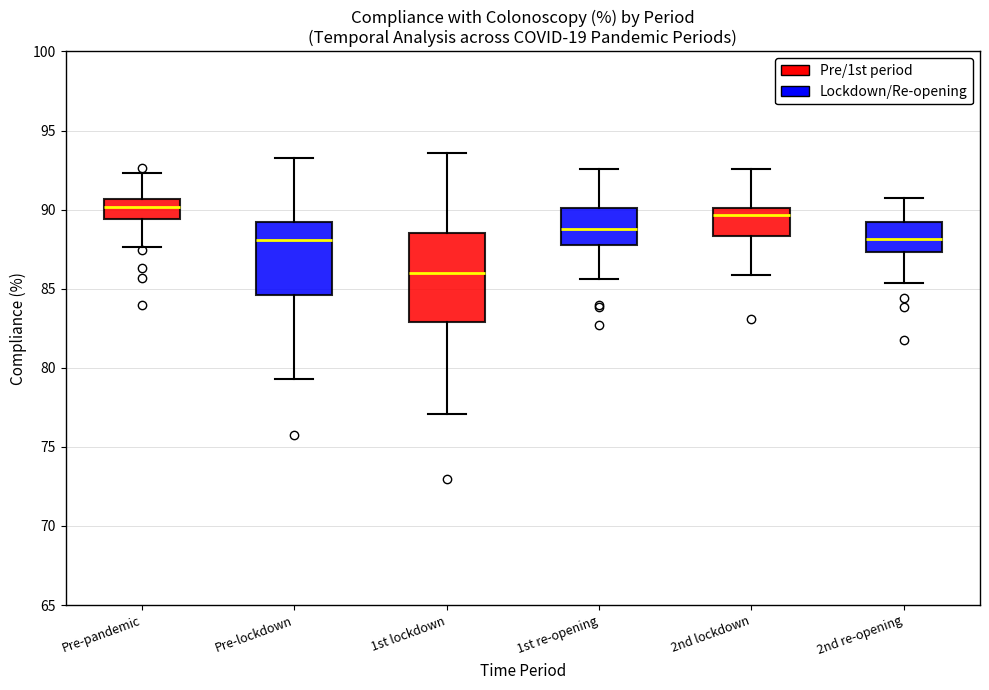

Which box is the tallest, from its lower edge to its upper edge?

1st lockdown